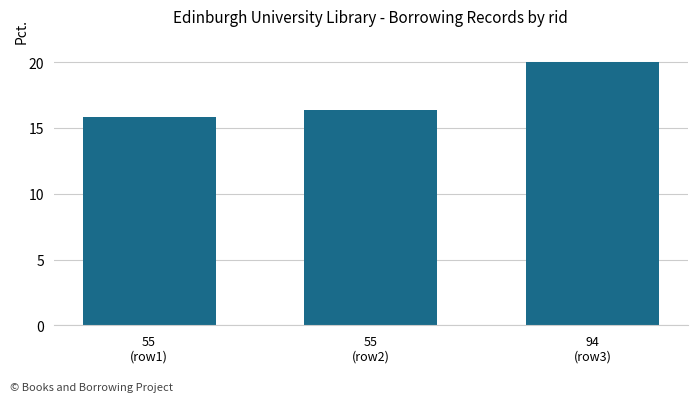

At which label does the data first exceed 16?

55
(row2)